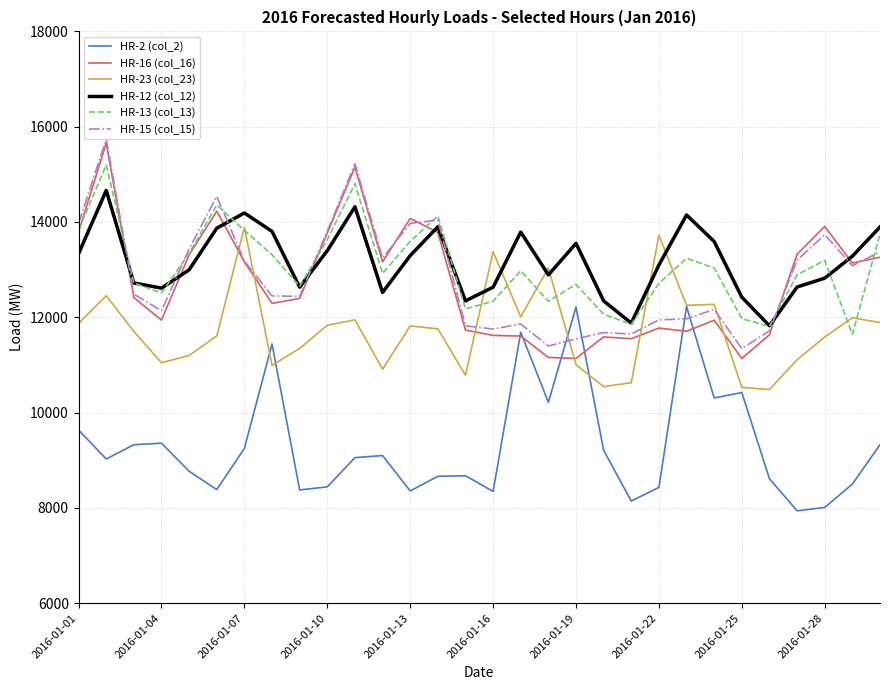

In HR-2 (col_2), how many points are lower than both neighbors (excluding endpoints)?

9